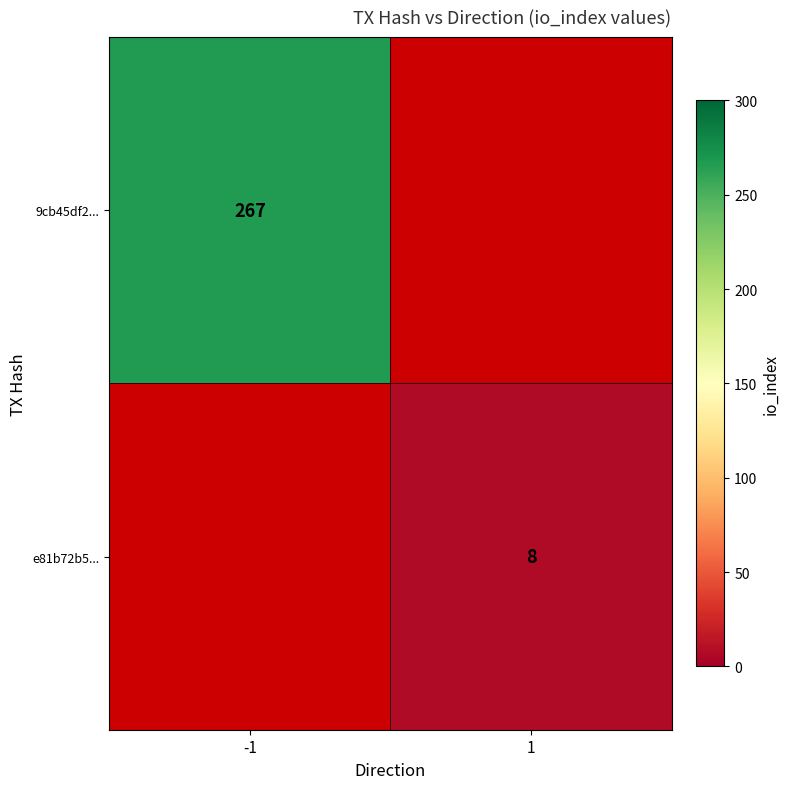

Which has a higher value, 1 or -1?

-1